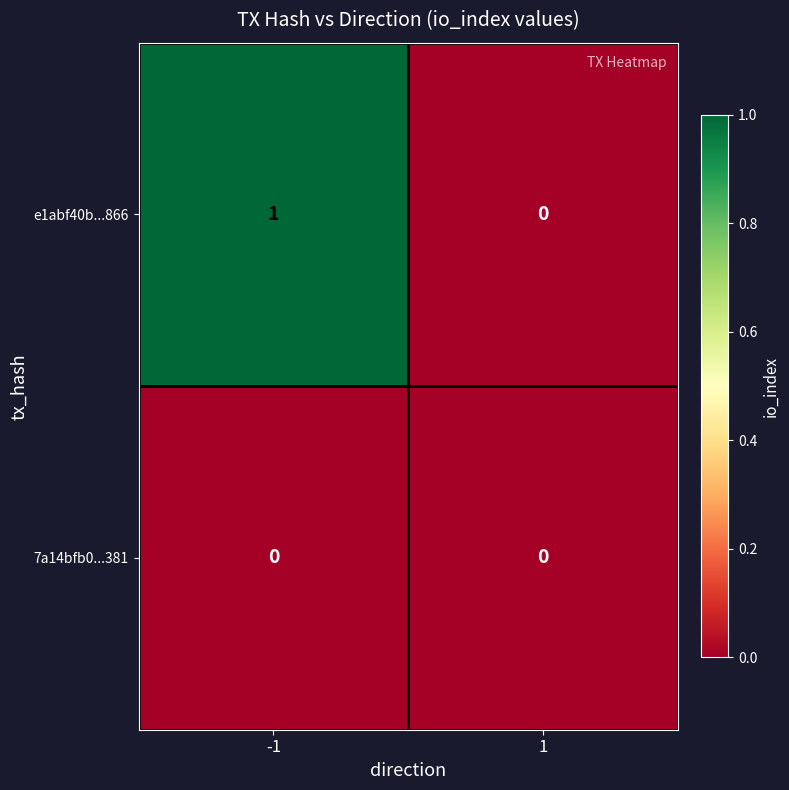

Which series has the largest range (max minus min)?

e1abf40b...866